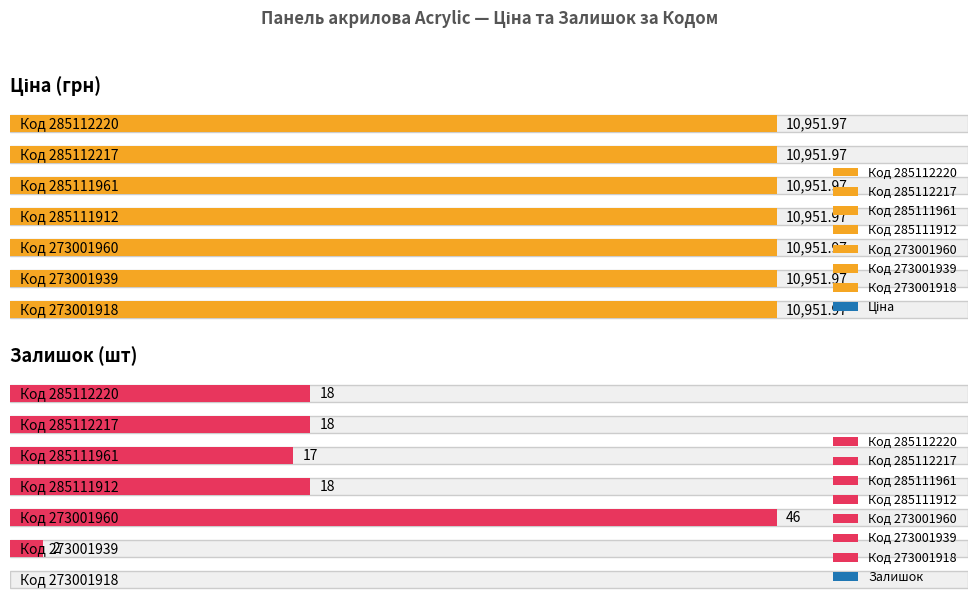

At 273001960, list the series in order from smallest to largest.

Залишок, Ціна